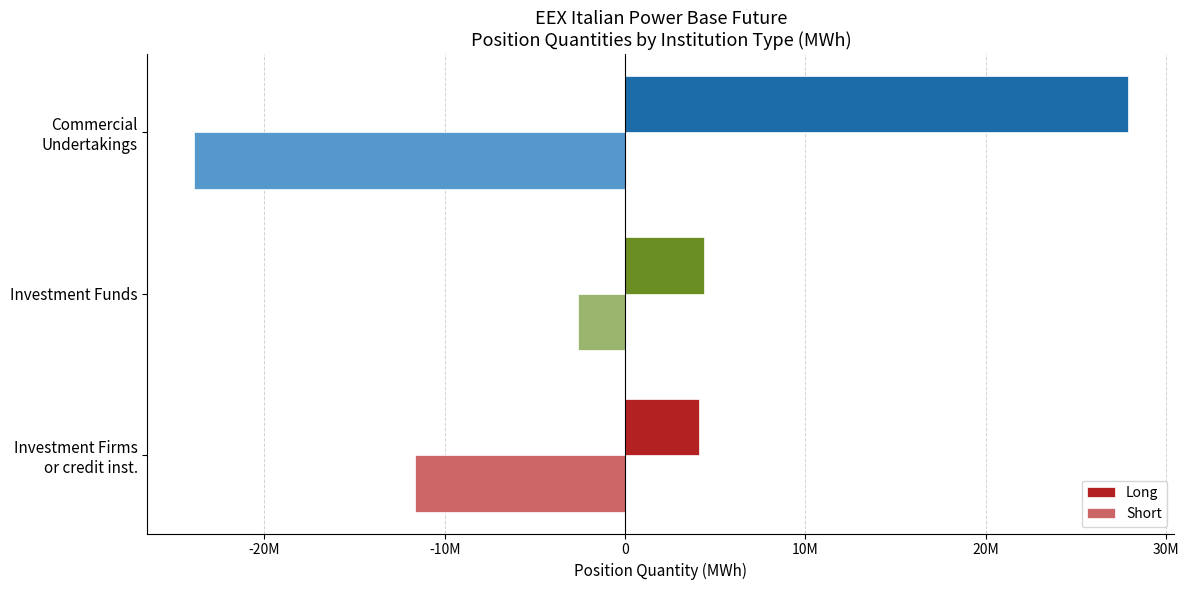

What is the value of the Long bar at the 2nd from the left?

4358631